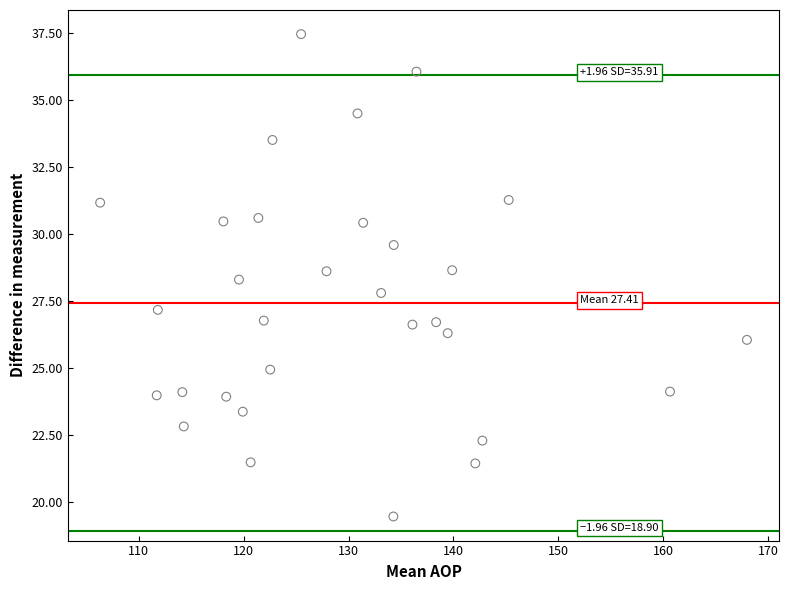

What is the range of Y values (max minus min)?

18.0